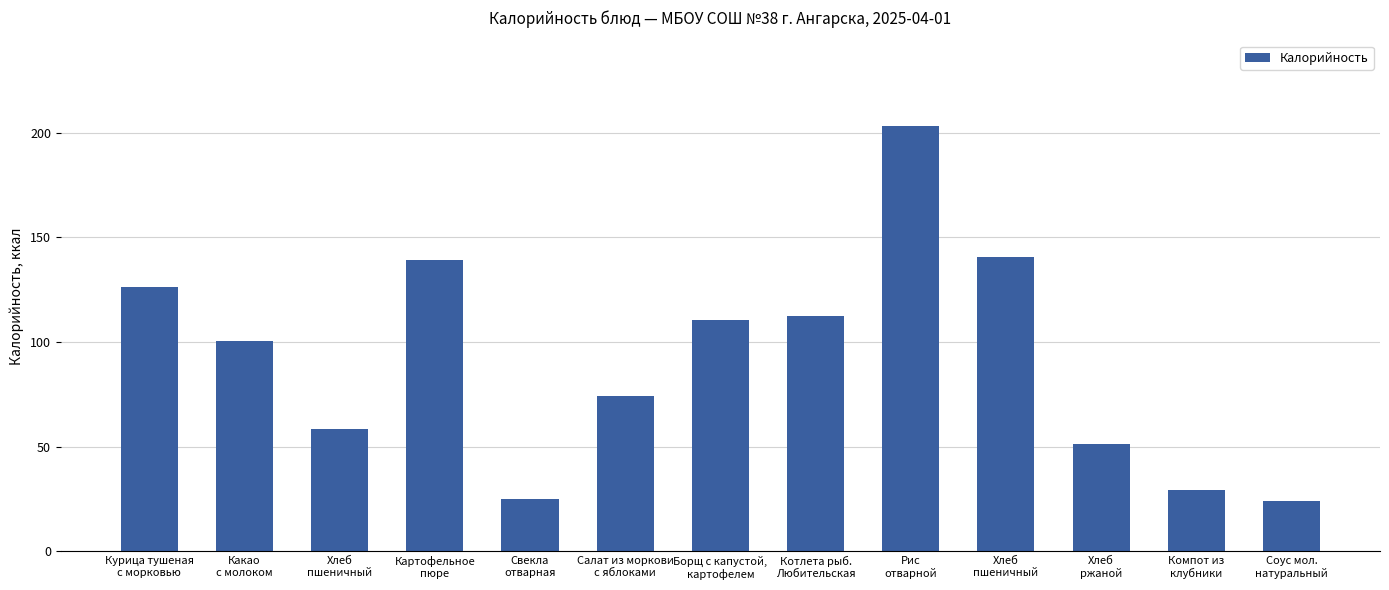

At which label is the value closest to 113?

Котлета рыб.
Любительская